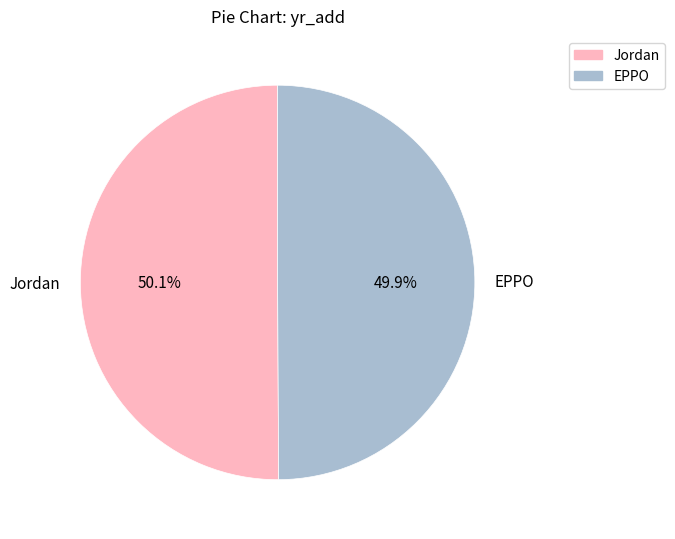

True or false: Jordan accounts for 50% of the total.

True